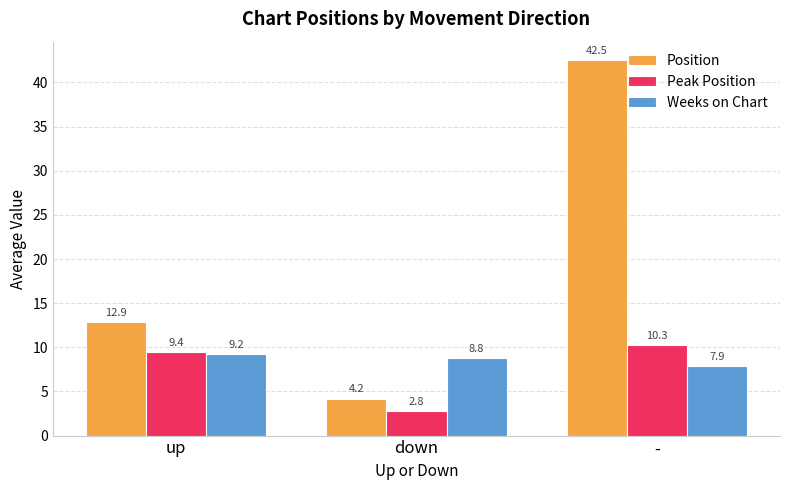

Reading right to left, extract all data points from this chart.

Position: -=42.5	down=4.2	up=12.9
Peak Position: -=10.3	down=2.8	up=9.4
Weeks on Chart: -=7.9	down=8.8	up=9.2